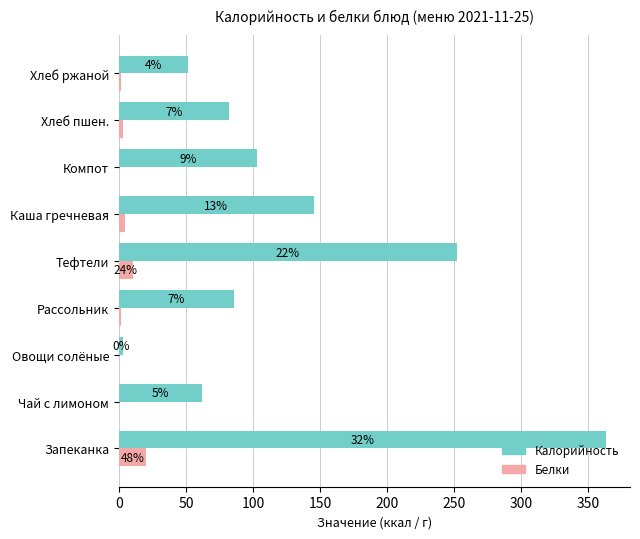

What are all the series names shown in the legend?

Калорийность, Белки